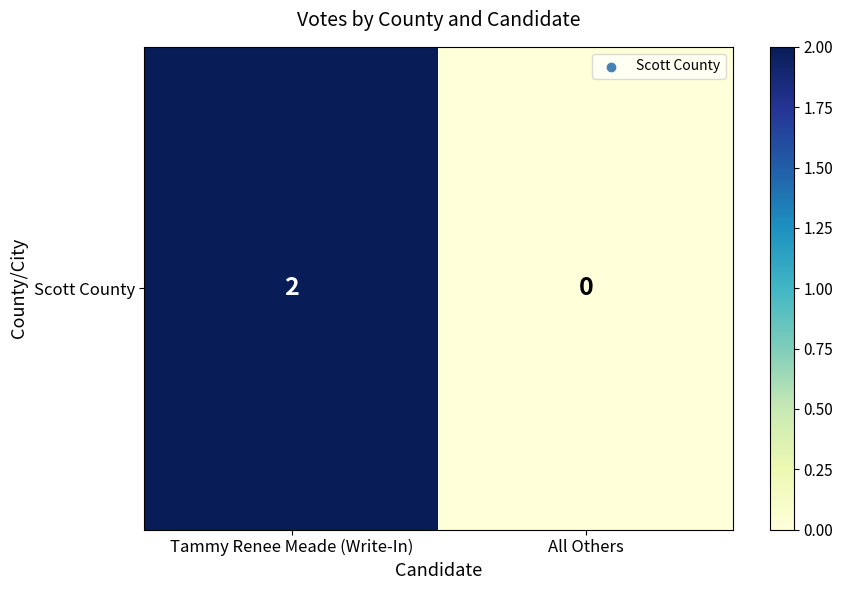

True or false: the data shows 0 at All Others.

True